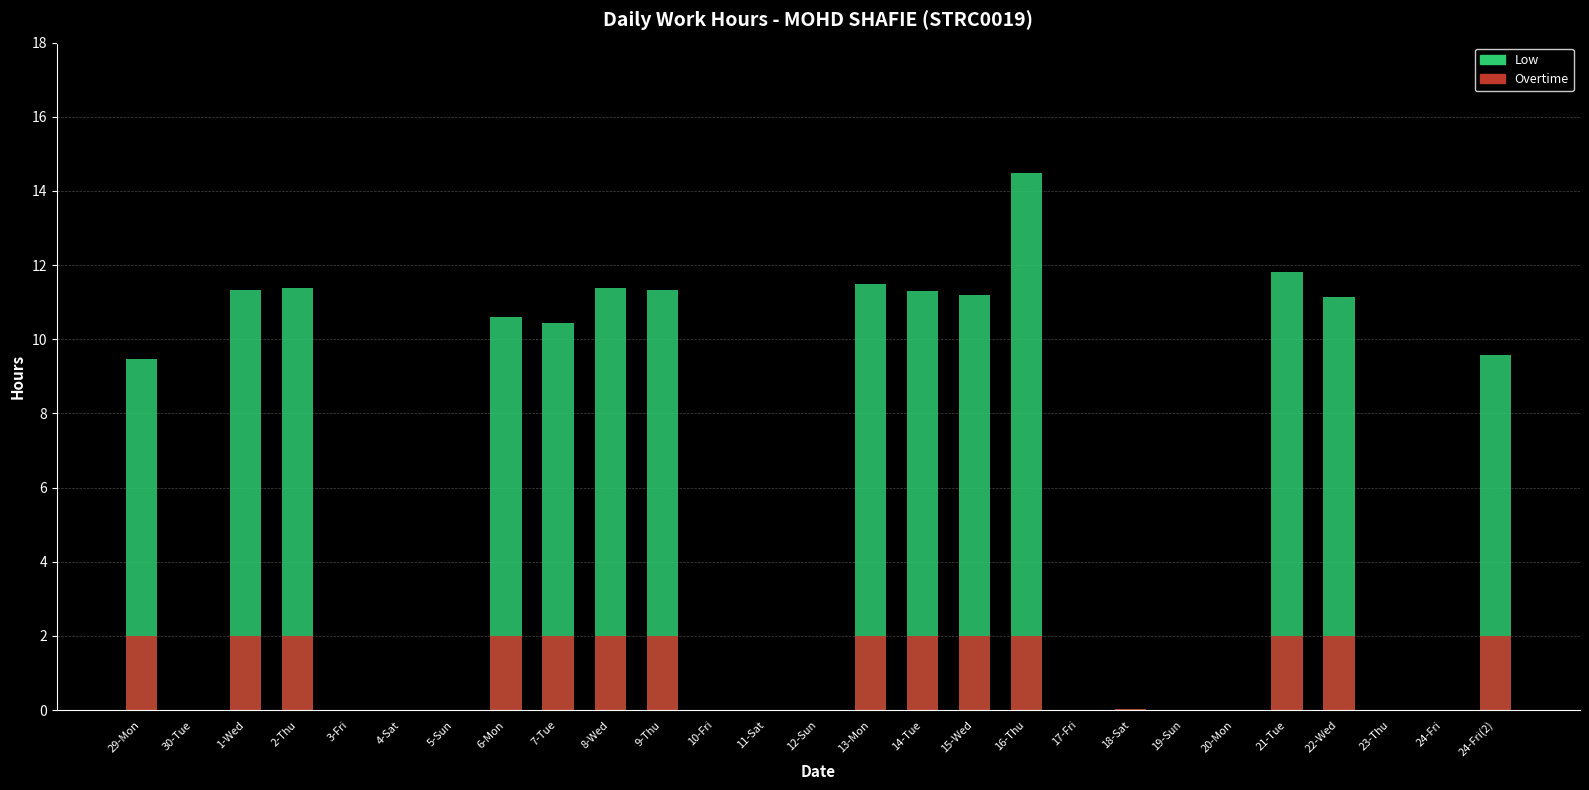

Reading left to right, list all the values displayed in this chart.

29-Mon=9.5	30-Tue=0.0	1-Wed=11.3	2-Thu=11.4	3-Fri=0.0	4-Sat=0.0	5-Sun=0.0	6-Mon=10.6	7-Tue=10.4	8-Wed=11.4	9-Thu=11.3	10-Fri=0.0	11-Sat=0.0	12-Sun=0.0	13-Mon=11.5	14-Tue=11.3	15-Wed=11.2	16-Thu=14.5	17-Fri=0.0	18-Sat=0.0	19-Sun=0.0	20-Mon=0.0	21-Tue=11.8	22-Wed=11.1	23-Thu=0.0	24-Fri=0.0	24-Fri(2)=9.6